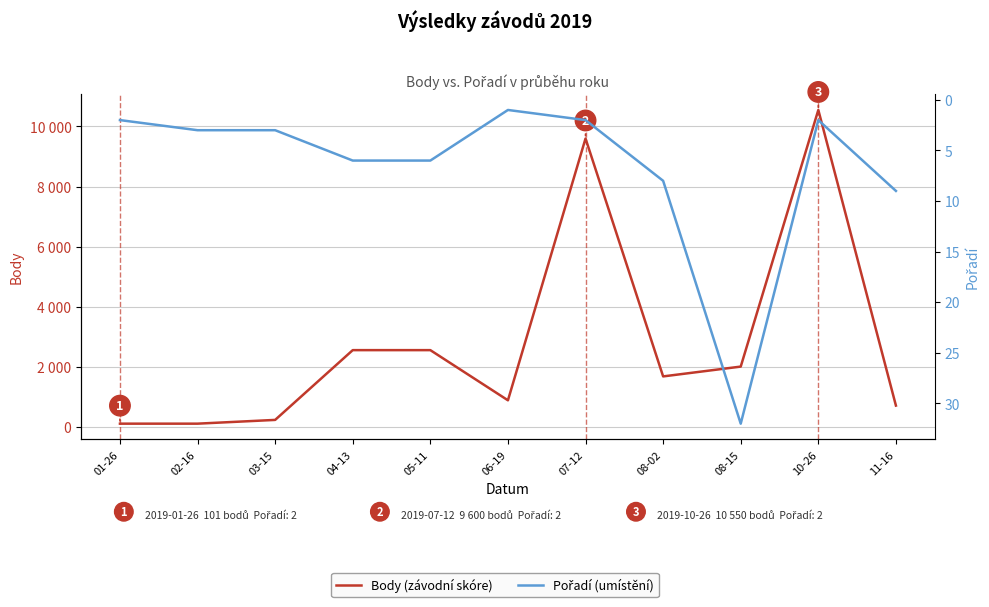

How many lines are shown in the chart?

2